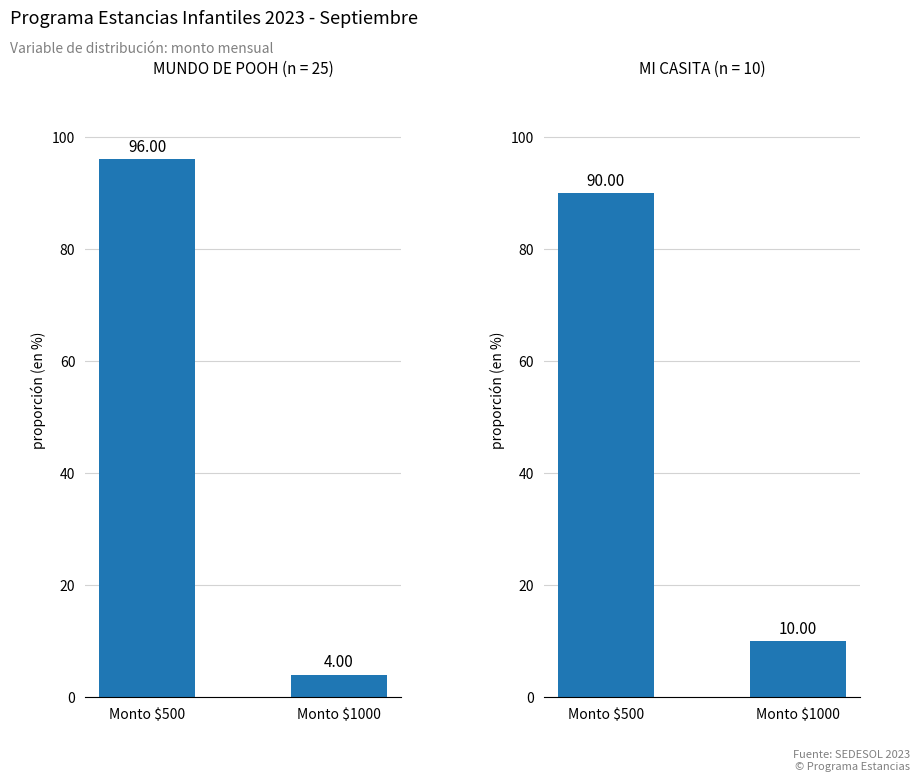

At which label does ESTANCIA MI CASITA reach its peak?

Monto $500